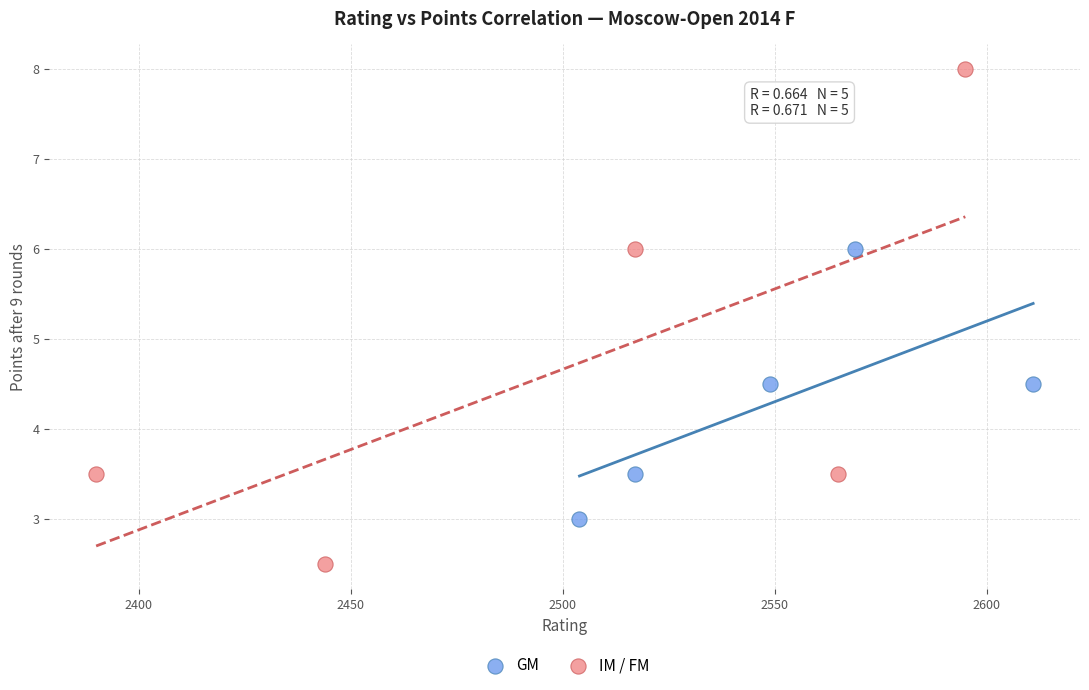

Which series has the largest Y range (max minus min)?

IM / FM